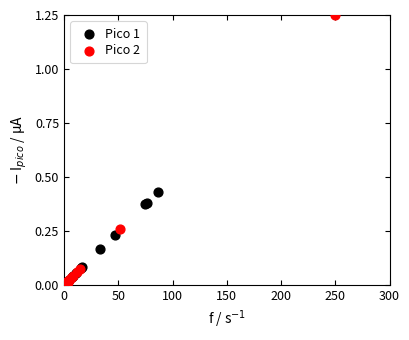

Which series has the largest Y range (max minus min)?

Pico 2